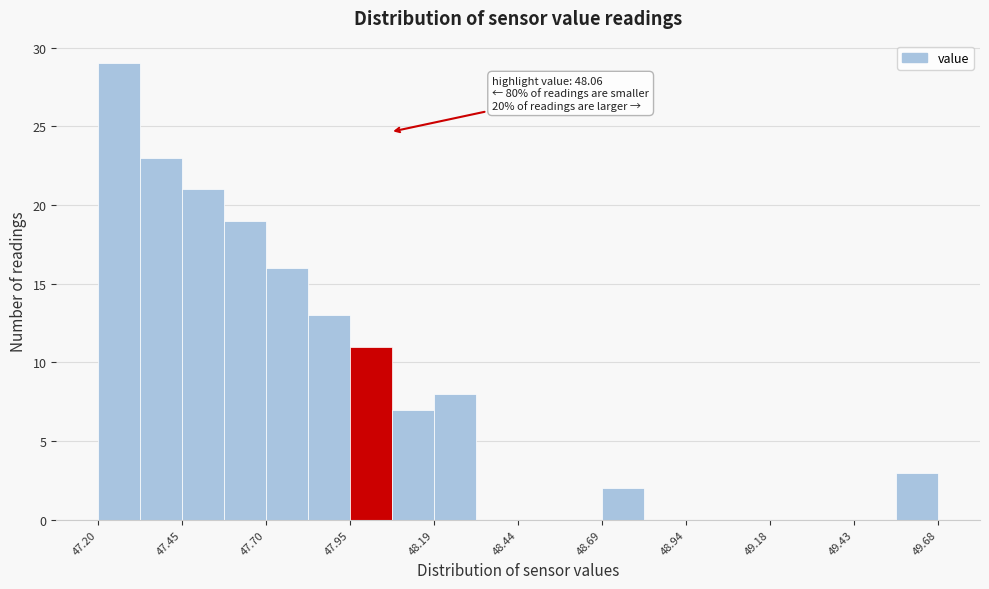

Read against the x-axis, roughly where is the centre of the tallest bar?

47.25